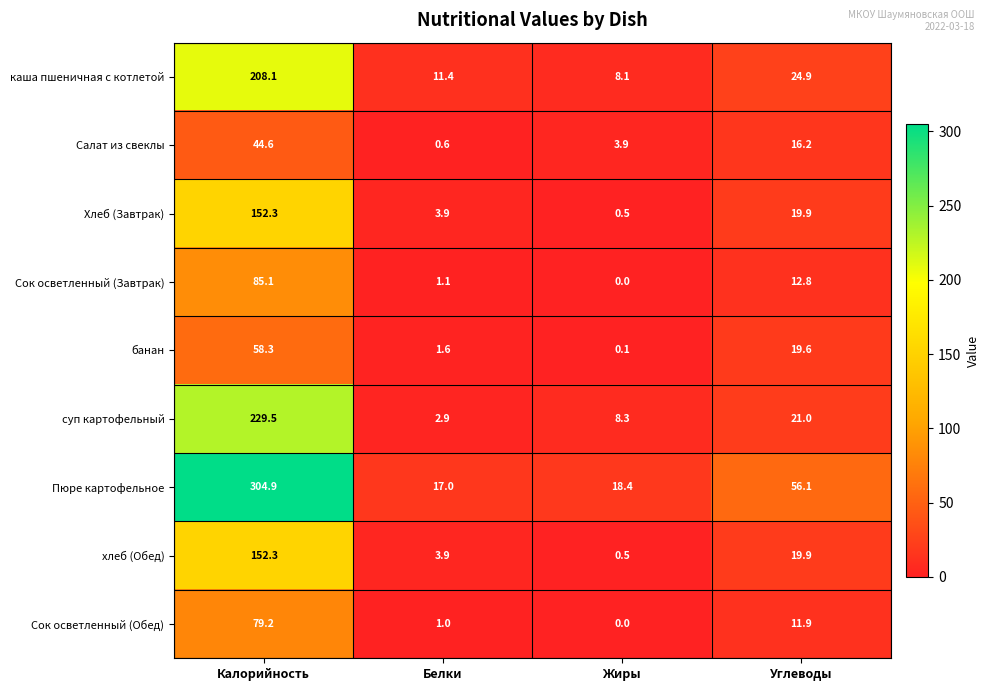

Is it true that Сок осветленный (Обед) equals 79.2 at Калорийность?

True